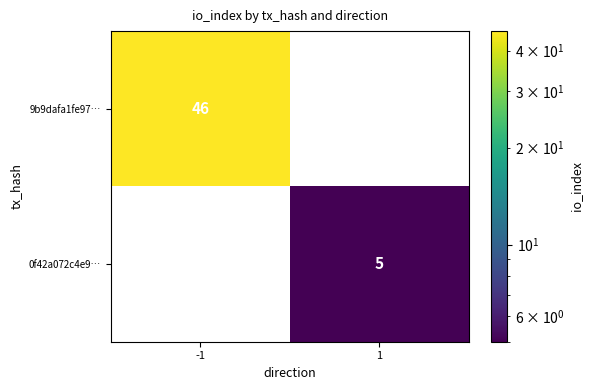

Is the value of 0f42a072c4e9… at 1 greater than the value of 9b9dafa1fe97… at -1?

No